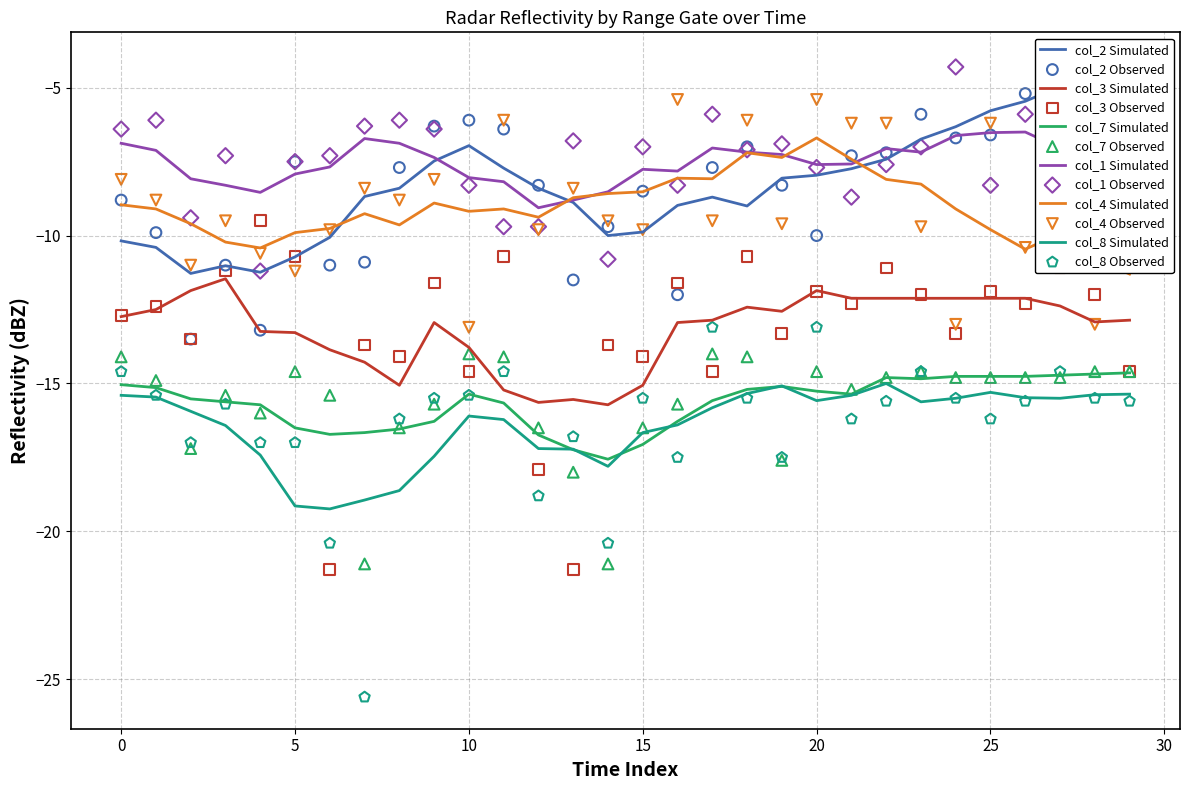

What are all the series names shown in the legend?

col_2, col_3, col_7, col_1, col_4, col_8